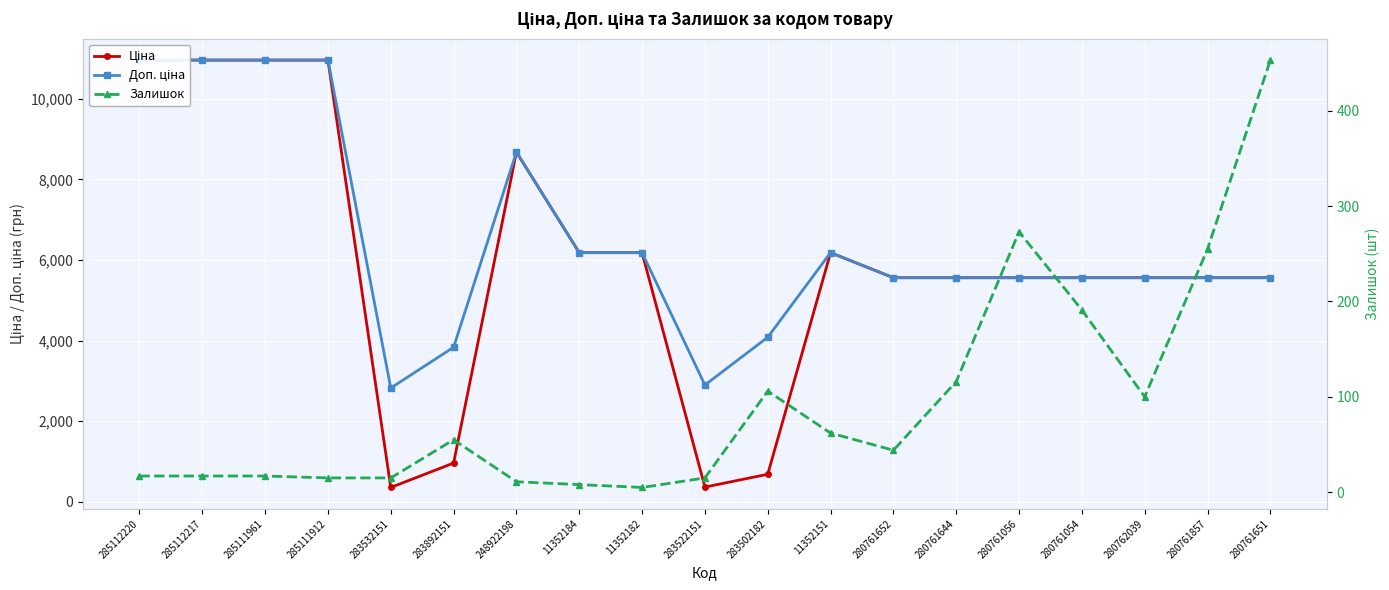

Read the Залишок value at 285111912.

15.0